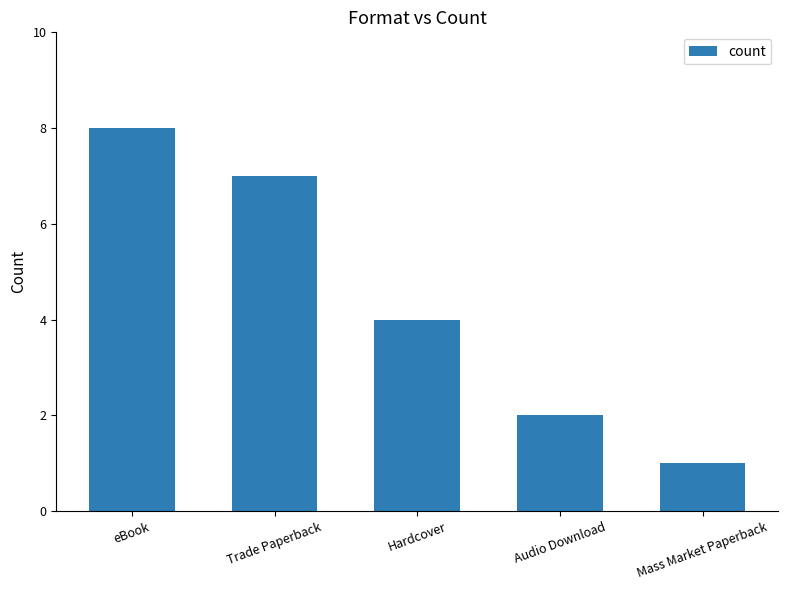

What is the change in value from eBook to Hardcover?

-4